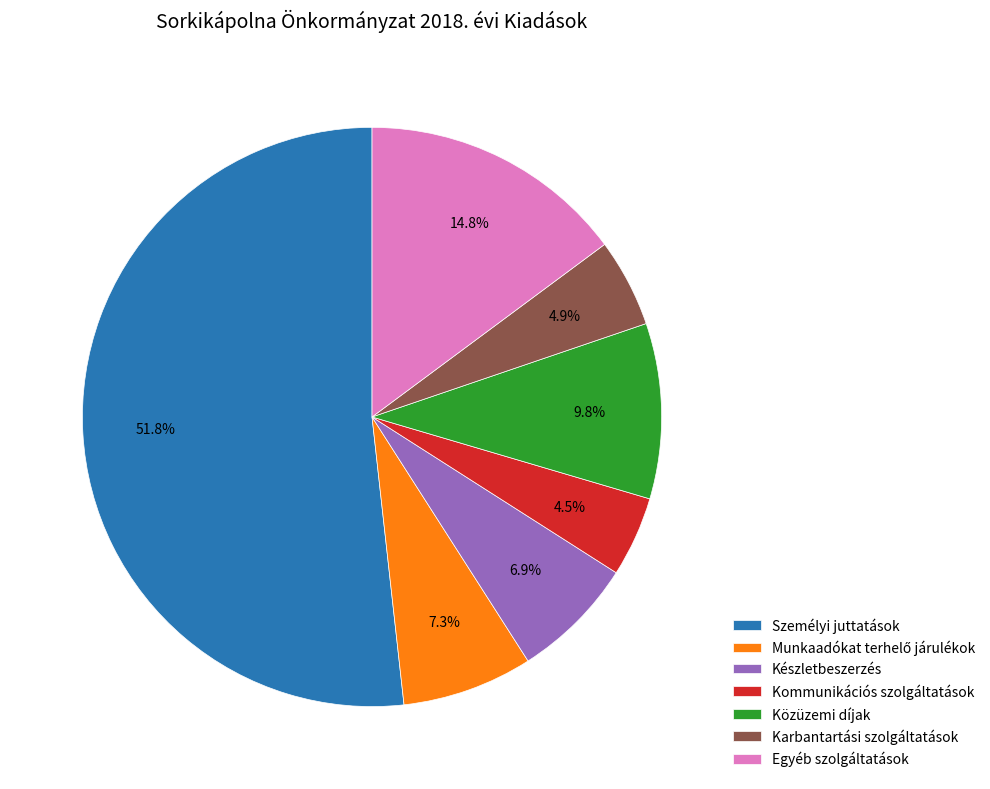

What percentage is the Közüzemi díjak slice, to the nearest percent?

10%